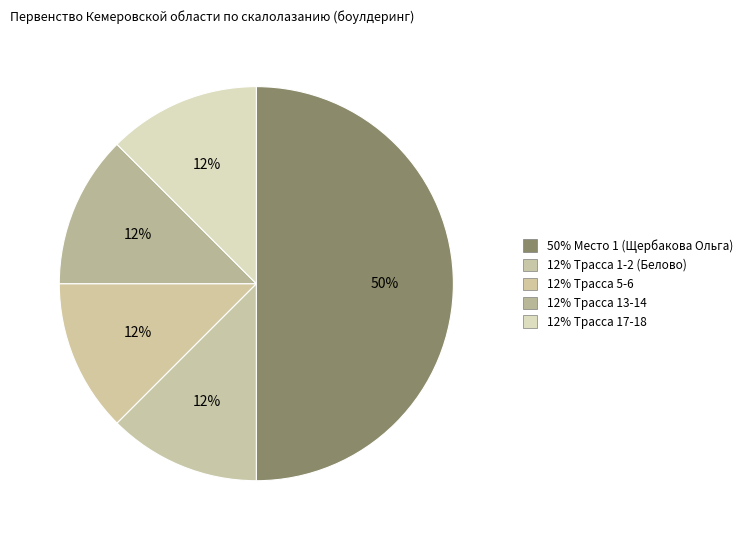

Which slice is the largest?

1